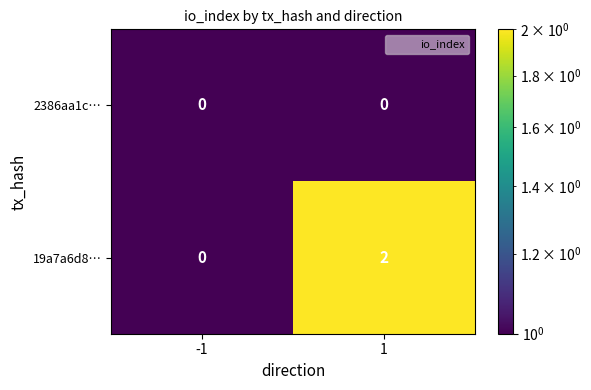

How many categories are shown in the chart?

2